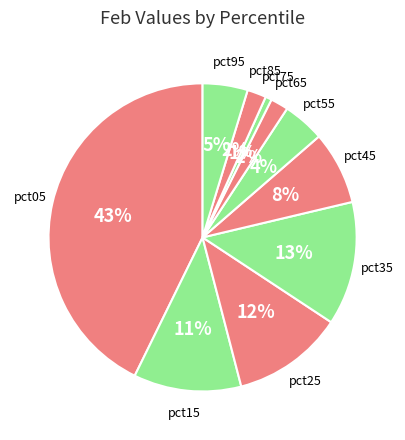

Count the number of slices in the pie.

10